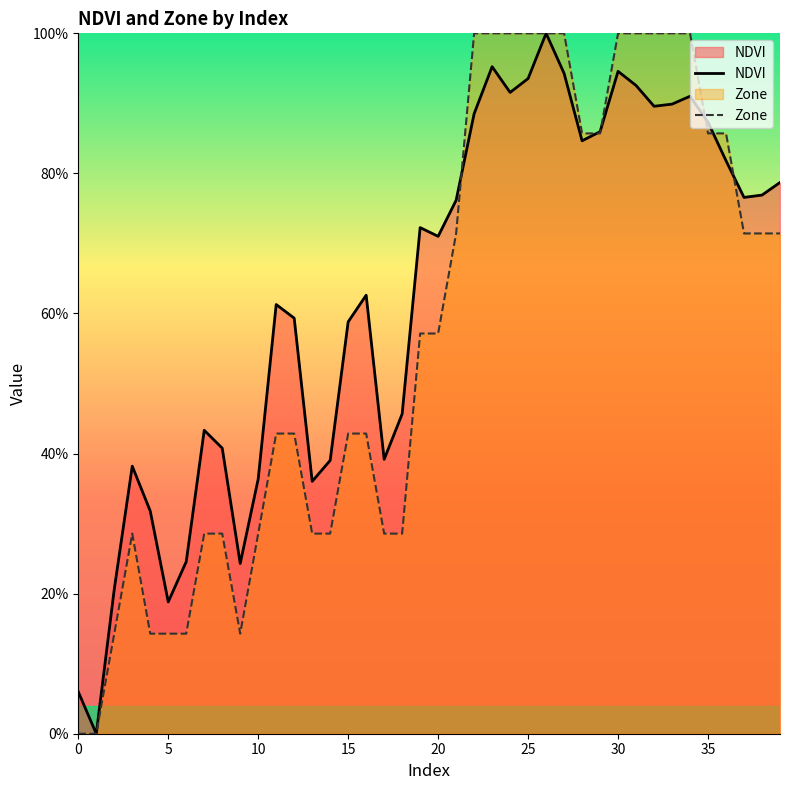

Which series has the largest range (max minus min)?

NDVI